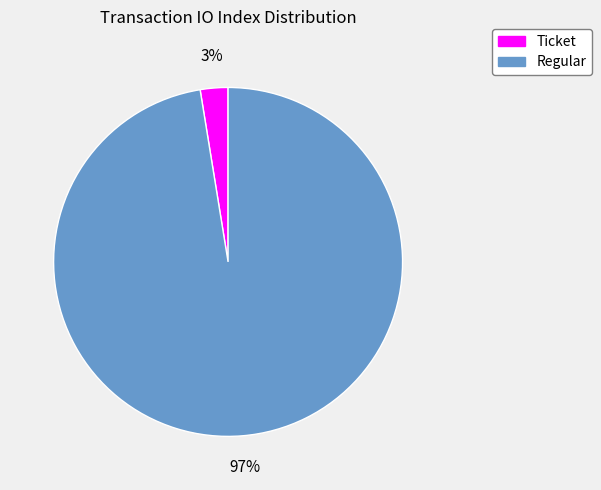

Is it true that Ticket is 3% of the pie?

True